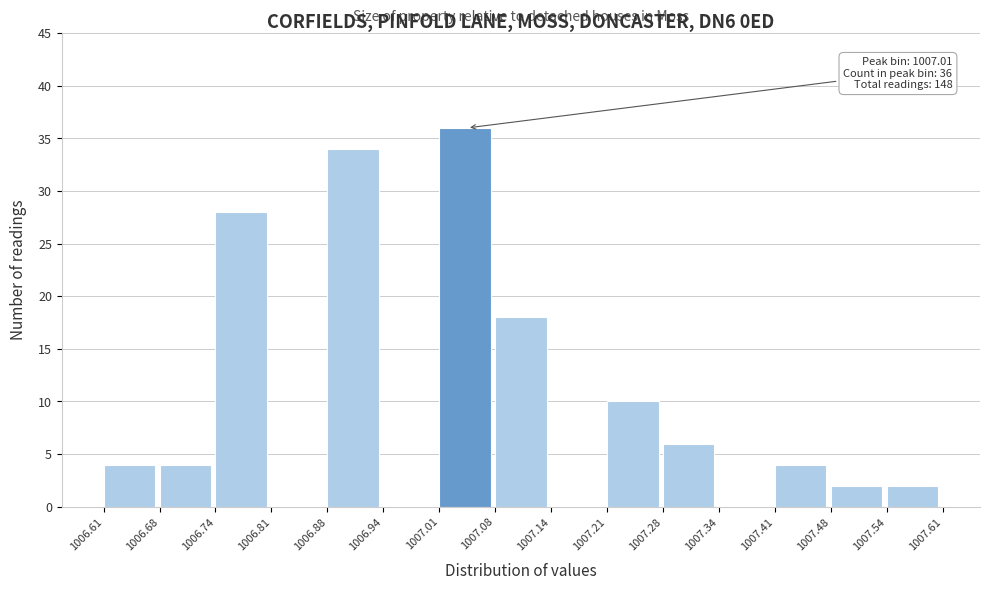

Which range on the x-axis has the tallest bar?

1007.01 to 1007.08